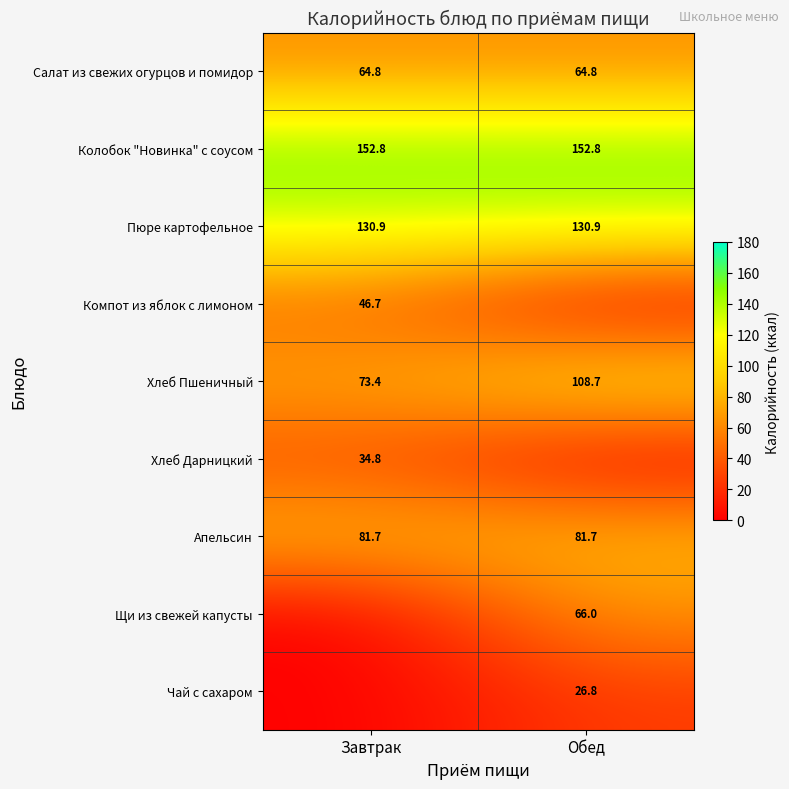

What is the average value of the Салат из свежих огурцов и помидор series?

64.8